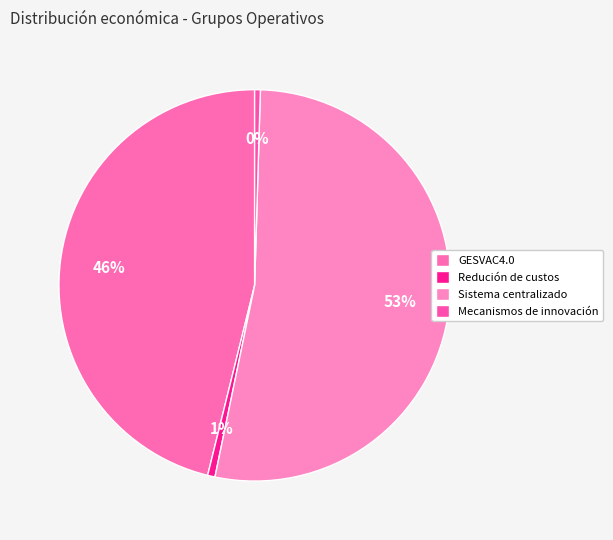

Count the number of slices in the pie.

4